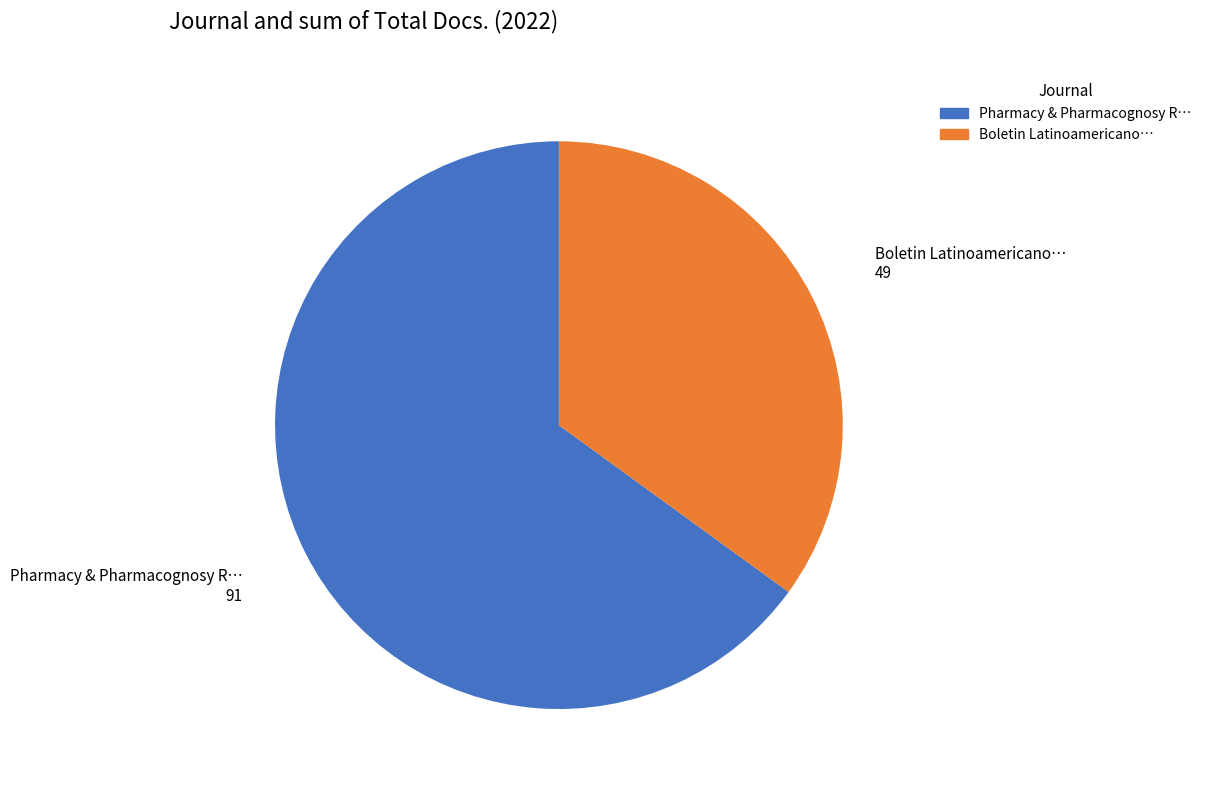

To the nearest percent, what portion does Boletin Latinoamericano y del Caribe de Plantas Medicinales represent?

35%